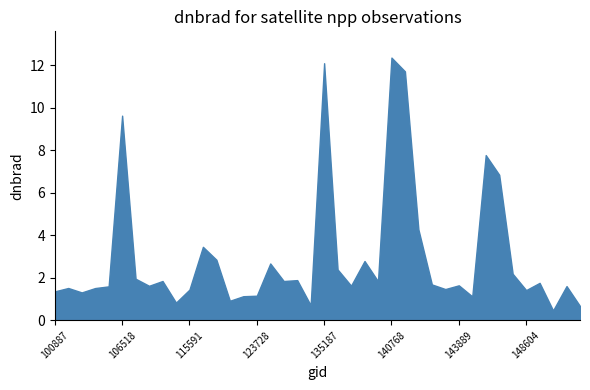

Reading left to right, extract all data points from this chart.

1.4	1.5	1.3	1.5	1.6	9.6	2.0	1.6	1.8	0.8	1.4	3.5	2.9	0.9	1.1	1.2	2.7	1.8	1.9	0.7	12.1	2.4	1.6	2.8	1.8	12.4	11.7	4.3	1.7	1.5	1.6	1.1	7.8	6.8	2.2	1.4	1.8	0.5	1.6	0.7